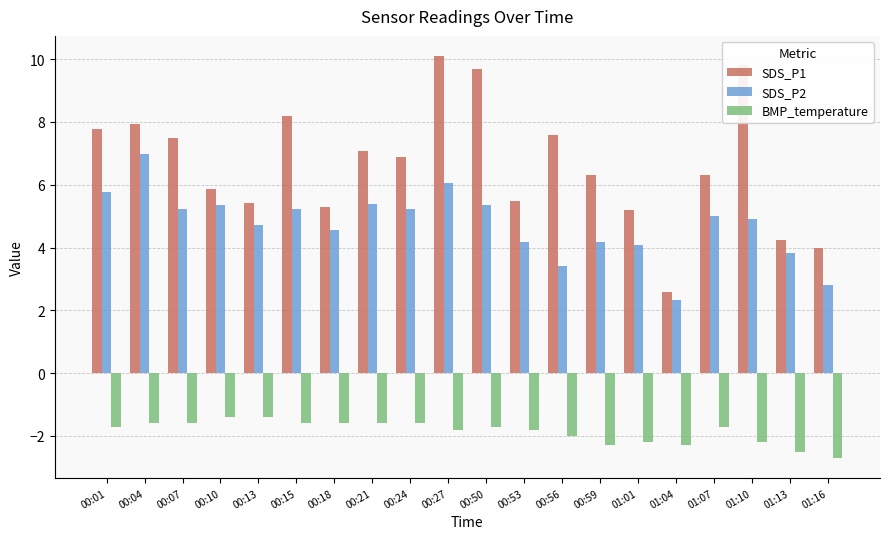

Between 00:04 and 00:21, which series saw the biggest shift?

SDS_P2